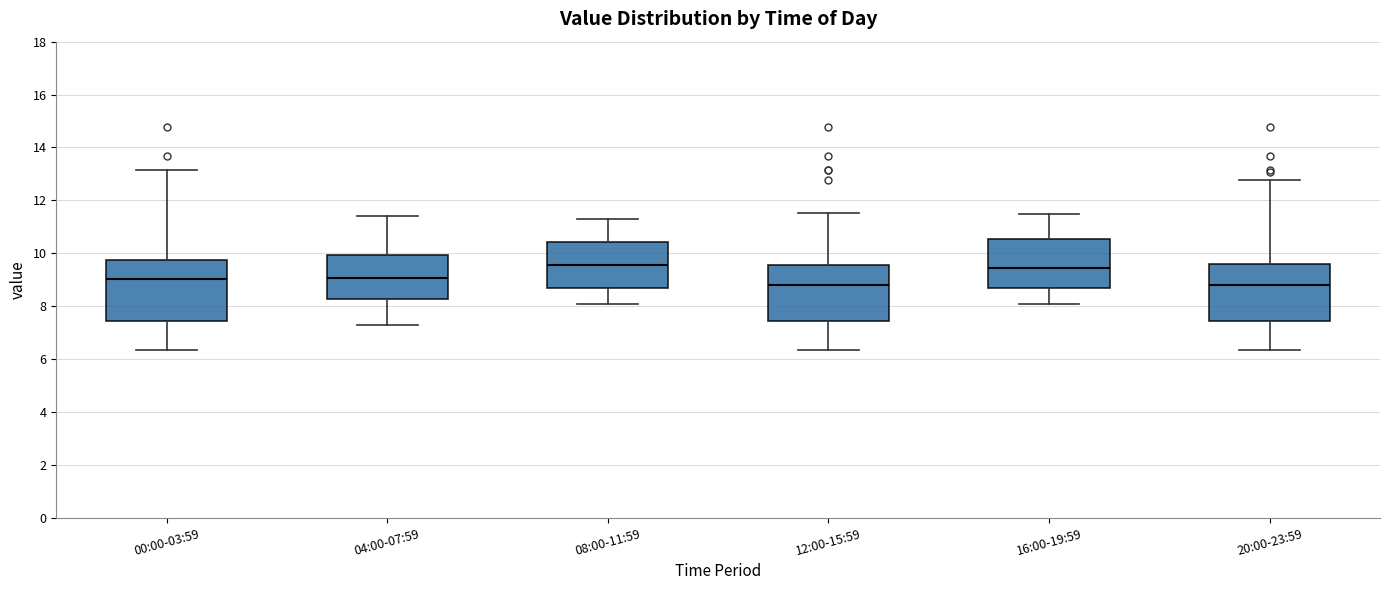

Reading left to right, read every box against the y-axis: the position of its median line, the range the box covers, and the ends of its whiskers. The values are not printed on the chart, so give them approximately, as read against the axis.

00:00-03:59: median 9.0, box 7.4 to 9.8, whiskers 6.4 to 13.2
04:00-07:59: median 9.0, box 8.2 to 10.0, whiskers 7.4 to 11.4
08:00-11:59: median 9.6, box 8.8 to 10.4, whiskers 8.2 to 11.4
12:00-15:59: median 8.8, box 7.4 to 9.6, whiskers 6.4 to 11.6
16:00-19:59: median 9.4, box 8.6 to 10.6, whiskers 8.2 to 11.6
20:00-23:59: median 8.8, box 7.4 to 9.6, whiskers 6.4 to 12.8